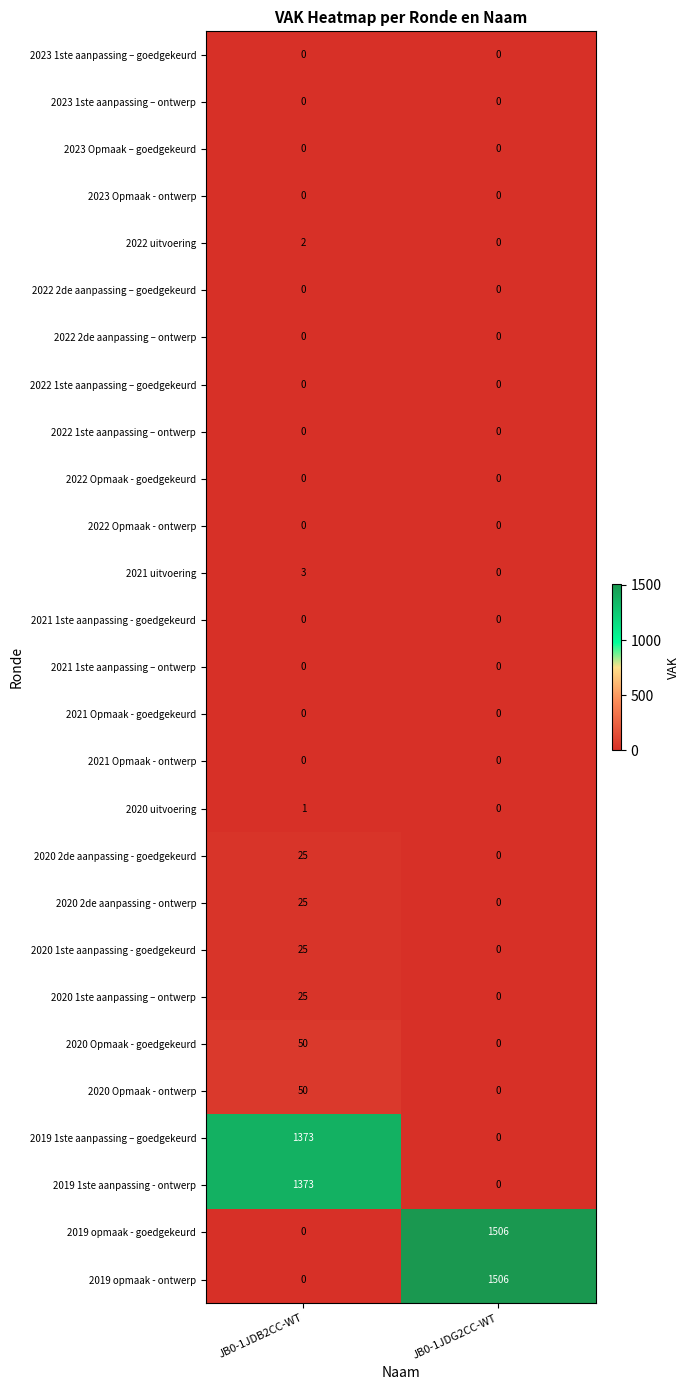

Which label corresponds to the largest value in the chart?

JB0-1JDG2CC-WT